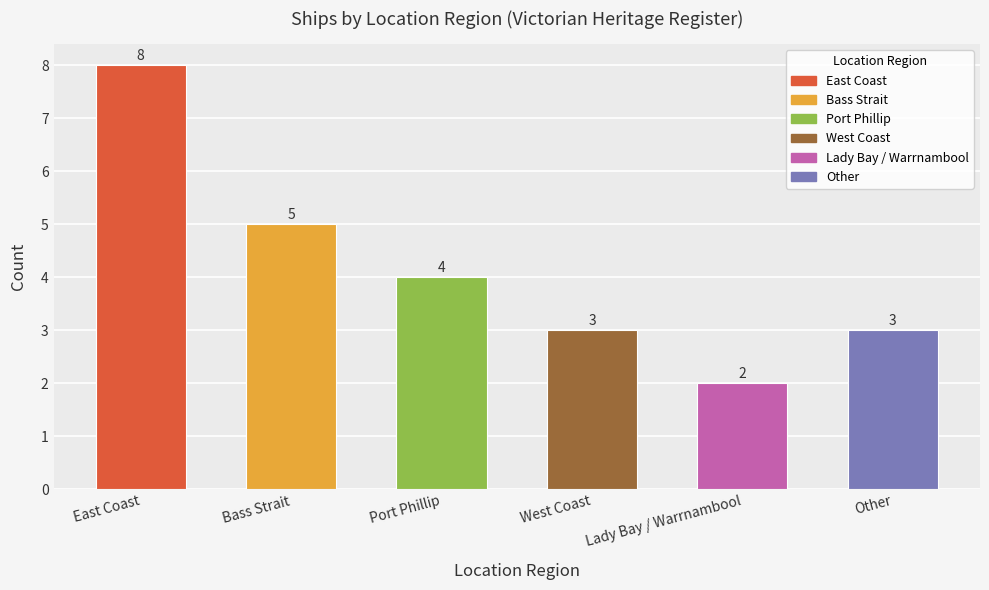

At which label is the value closest to 5?

Bass Strait